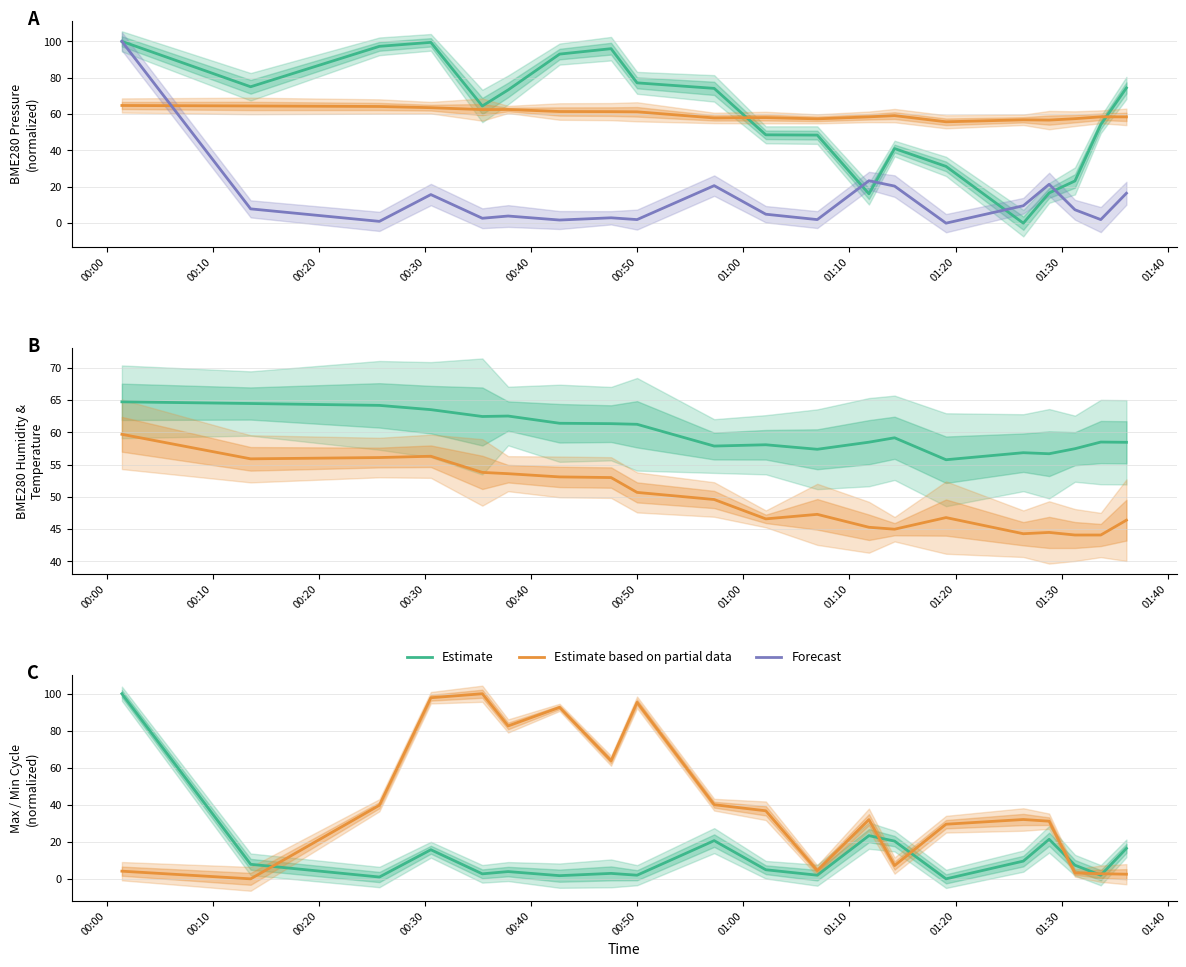

The Forecast (series 3) series shows 1.0 at 00:20. True or false?

True